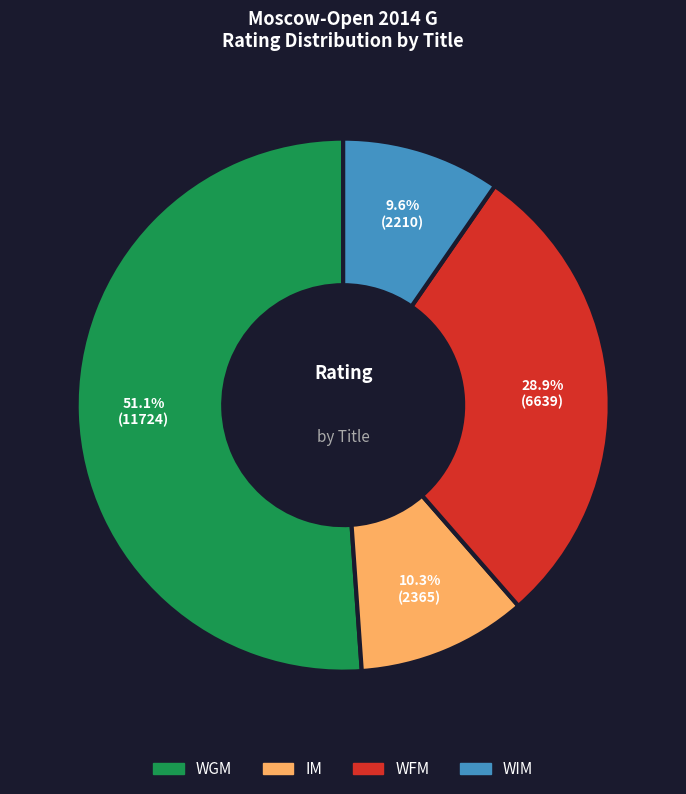

Is there a majority slice in this chart?

Yes